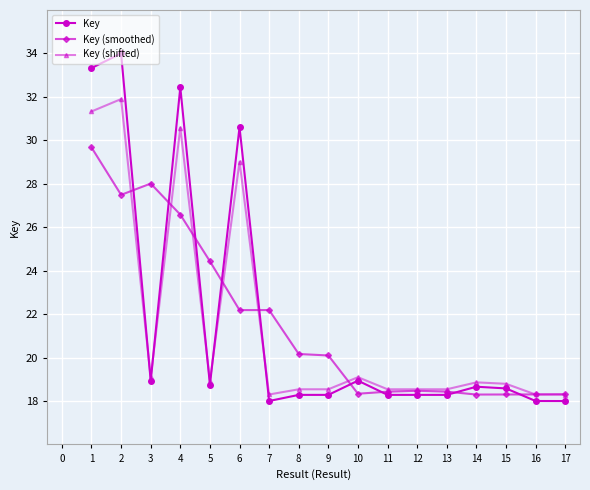

True or false: Key and Key (smoothed) cross at least once.

True